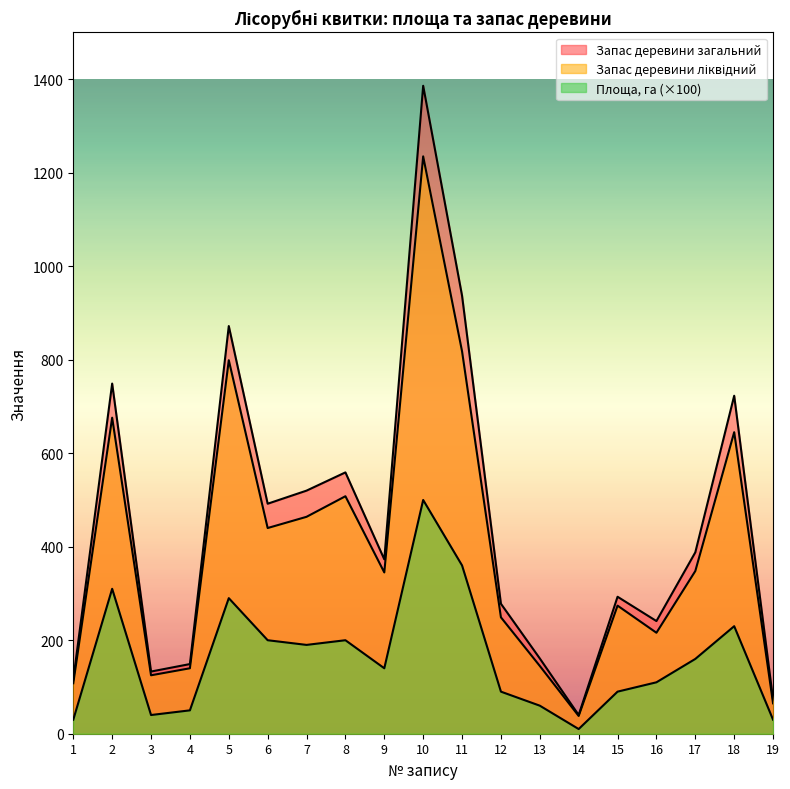

Which category has the lowest value in the Запас деревини ліквідний series?

14